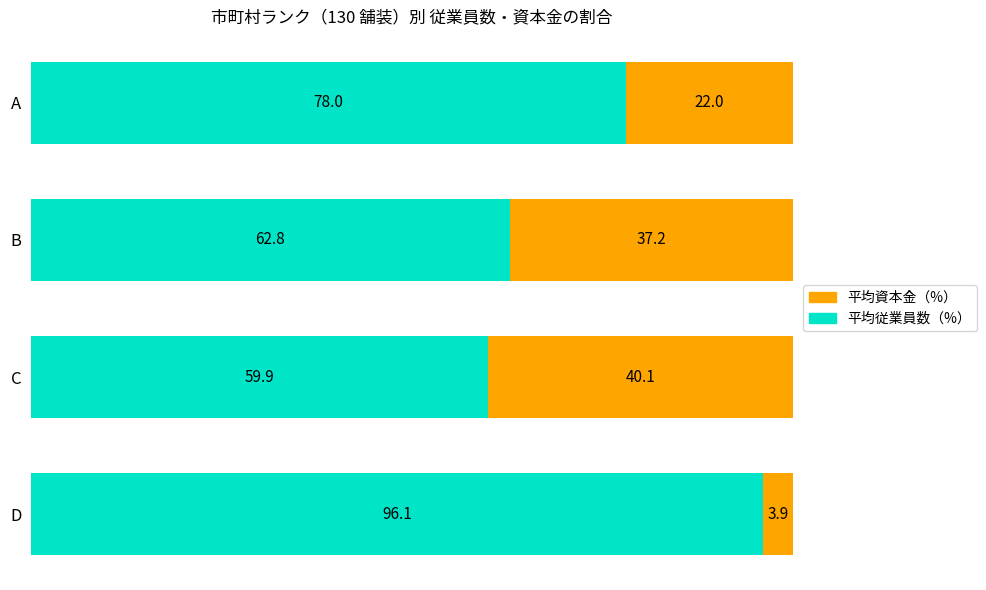

Rank the categories by 平均従業員数（%） value from lowest to highest.

C, B, A, D